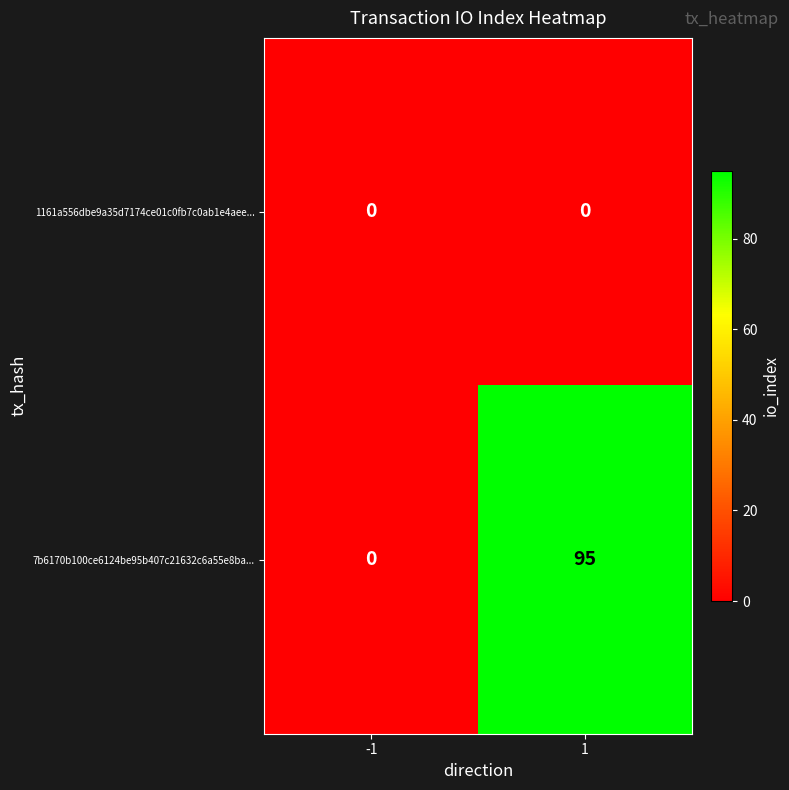

Reading left to right, what are all the values shown in this chart?

1161a556dbe9a35d7174ce01c0fb7c0ab1e4aee...: 0	0
7b6170b100ce6124be95b407c21632c6a55e8ba...: 0	95